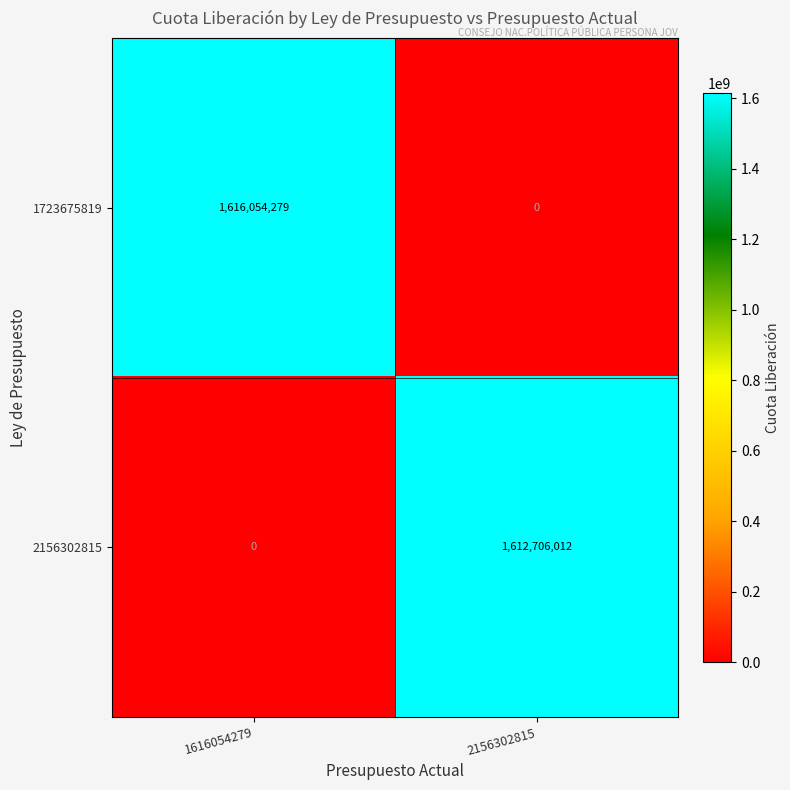

Is it true that 1723675819 equals 806511685 at 1616054279?

False